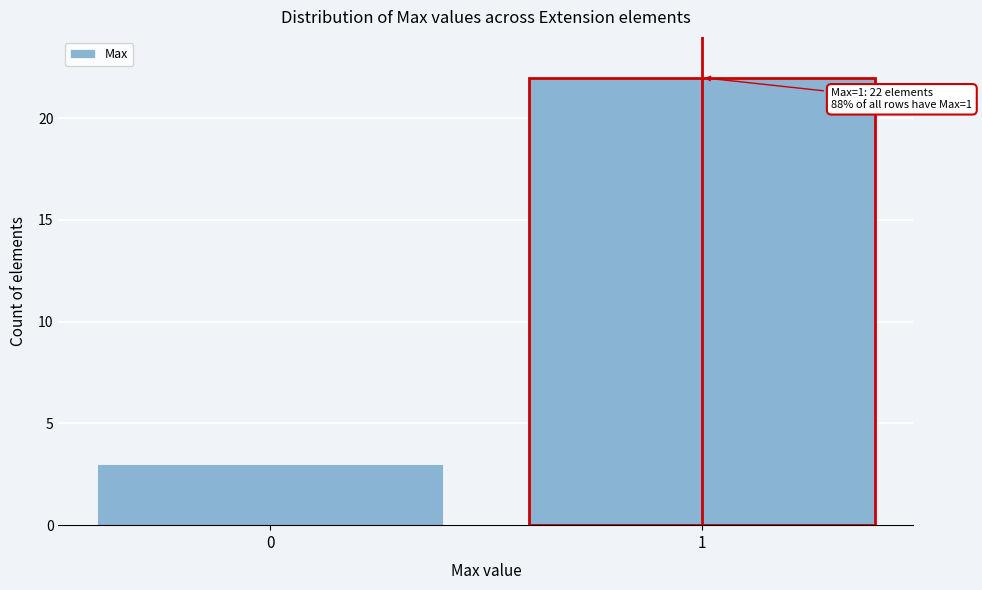

Reading left to right, extract all data points from this chart.

3	22